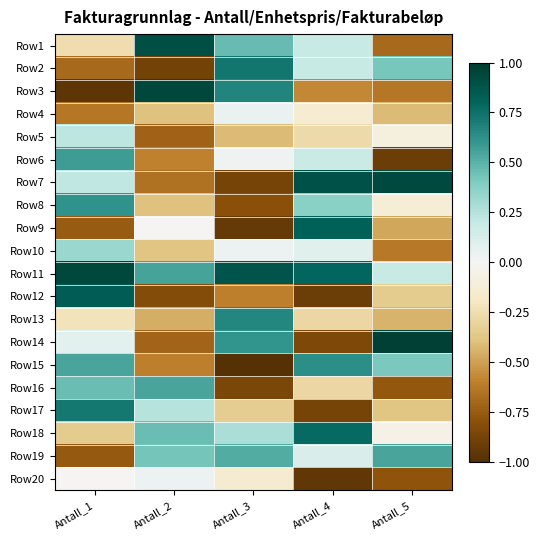

Count the number of data series in this chart.

20